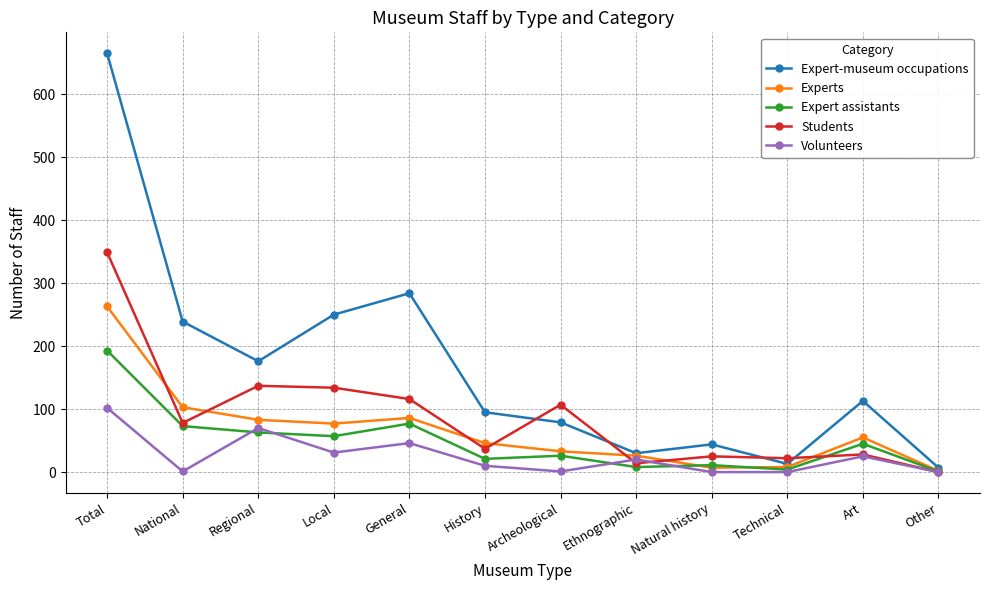

Does the chart have visible grid lines?

Yes